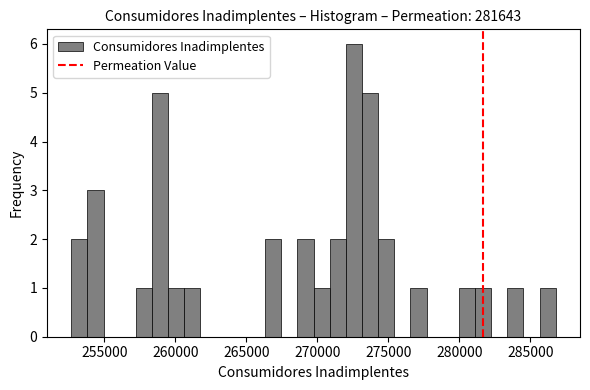

Read against the x-axis, roughly where is the centre of the tallest bar?

272500